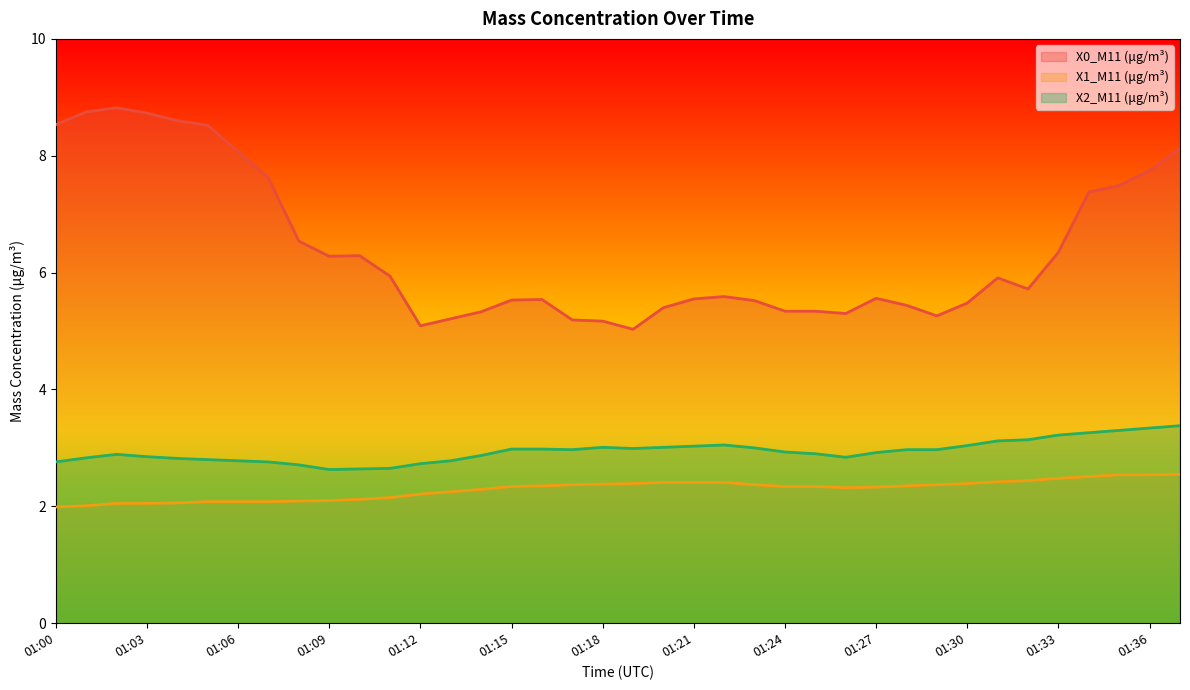

Between 01:08 and 01:37, which series saw the biggest shift?

X0_M11 (μg/m³)